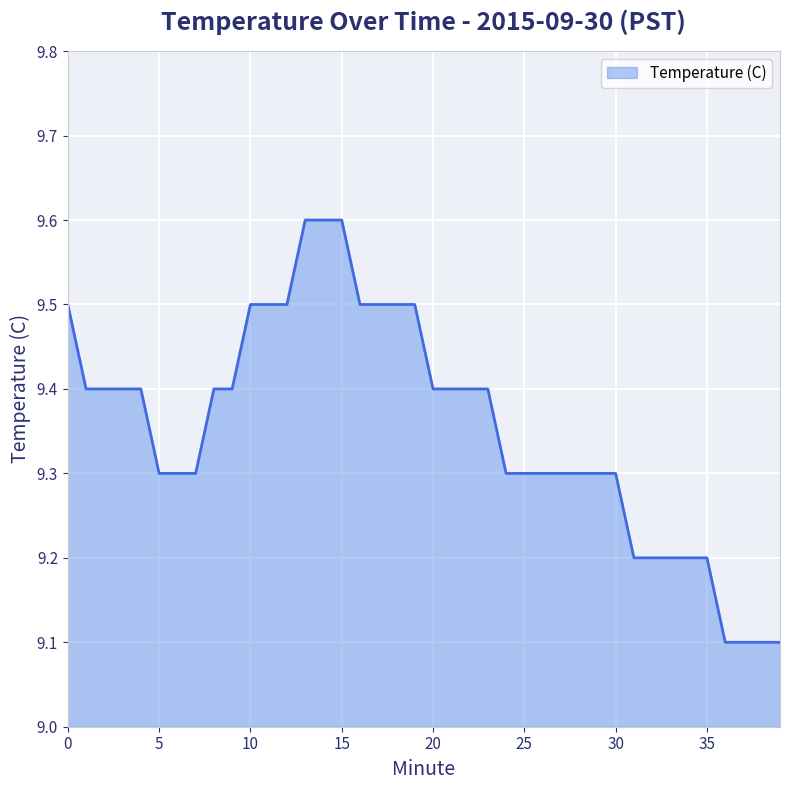

How many values are between 9 and 10?

40